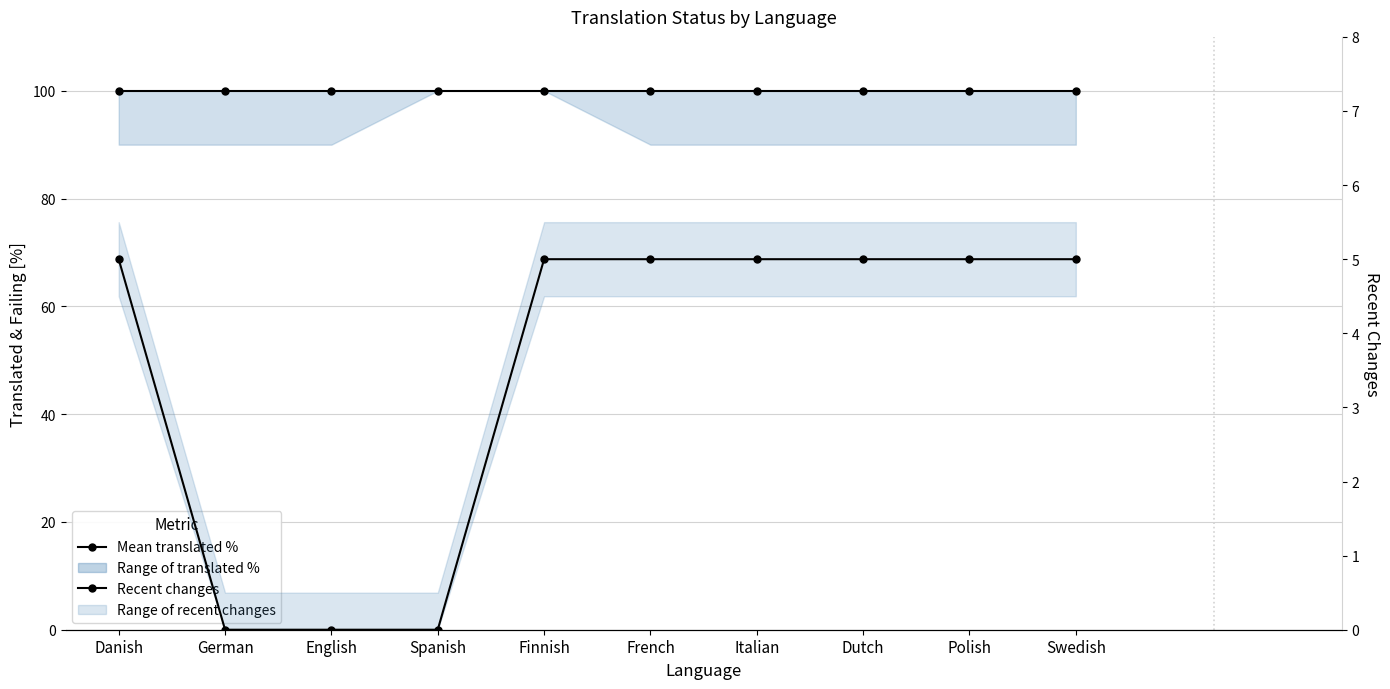

Between English and Swedish, which series saw the biggest shift?

Recent changes